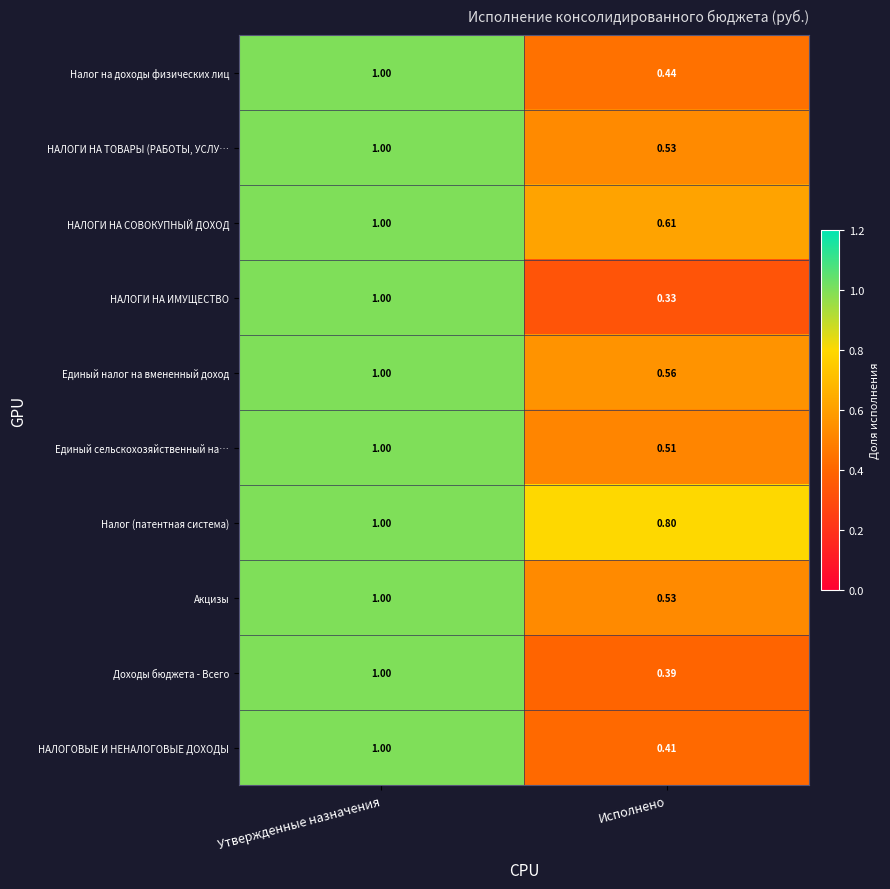

List the labels in order of НАЛОГОВЫЕ И НЕНАЛОГОВЫЕ ДОХОДЫ value, largest first.

Утвержденные назначения, Исполнено